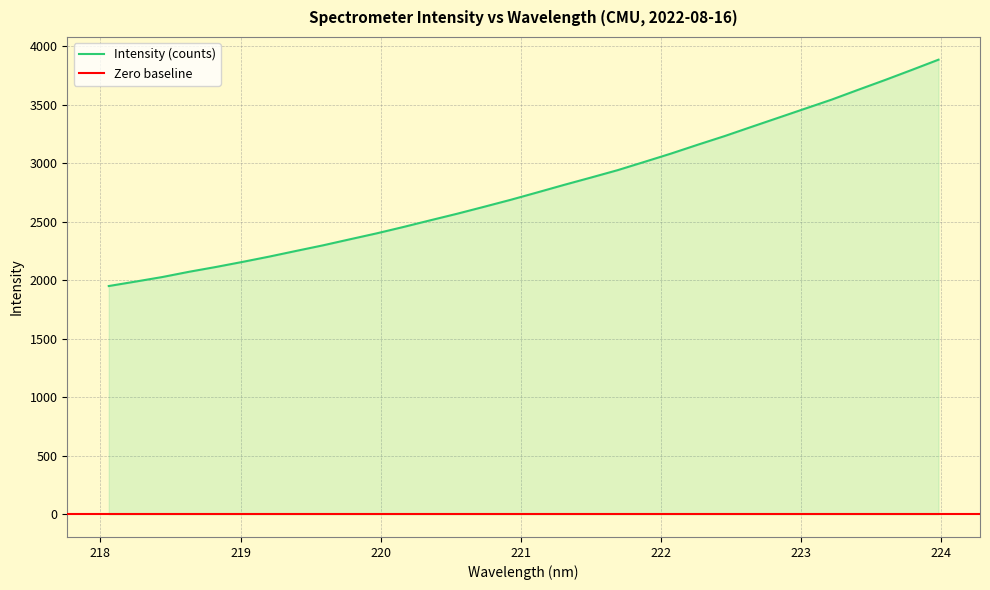

How many categories are shown in the chart?

32